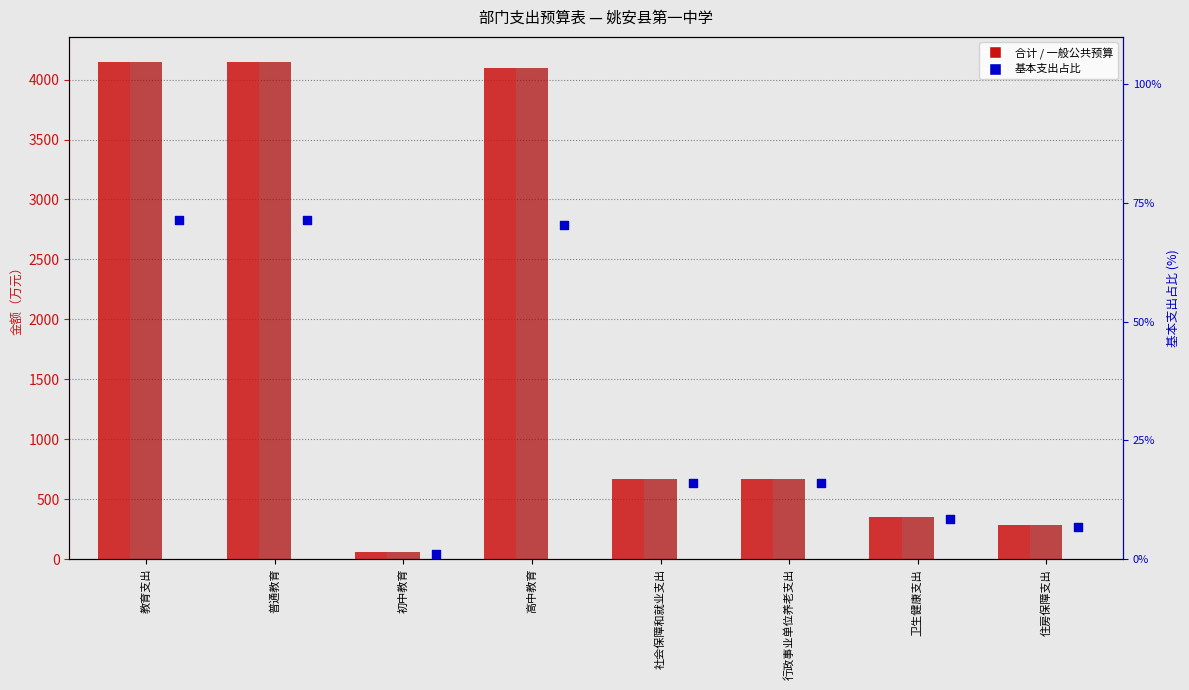

Is the value of 一般公共预算 at 行政事业单位养老支出 greater than the value of 基本支出占比 at 卫生健康支出?

Yes